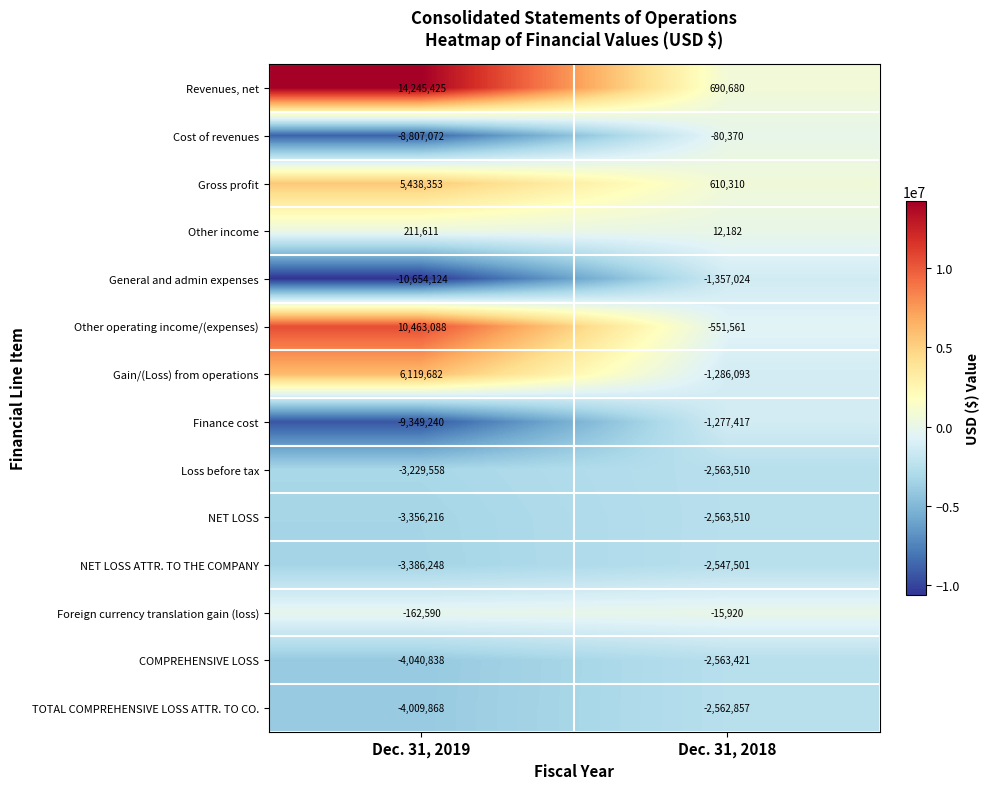

Which category has the highest value across all series?

Dec. 31, 2019